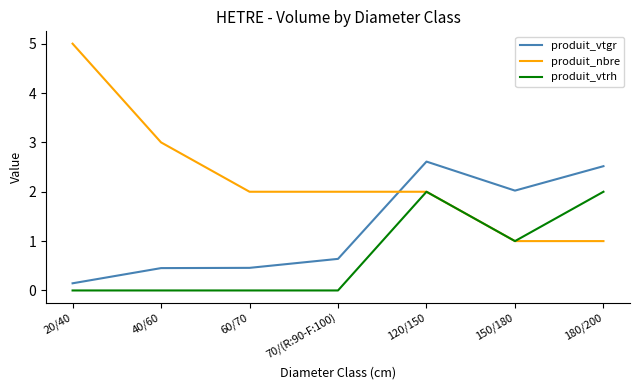

Where is produit_nbre nearest to the value 3?

40/60